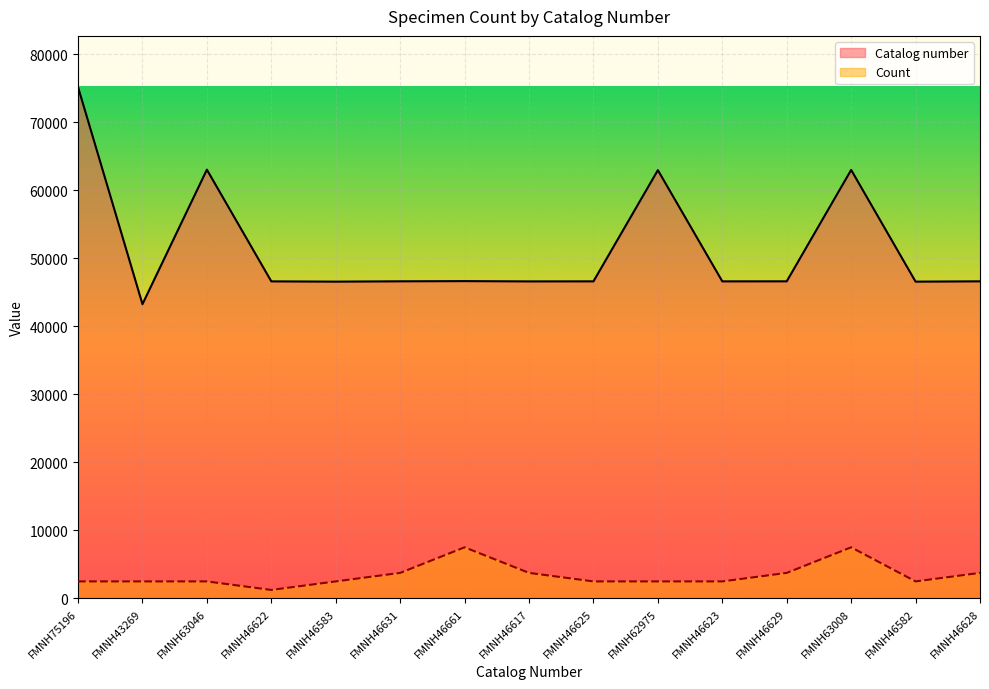

Reading left to right, list all the values displayed in this chart.

Catalog number: 75196.0	43269.0	63046.0	46622.0	46583.0	46631.0	46661.0	46617.0	46625.0	62975.0	46623.0	46629.0	63008.0	46582.0	46628.0
Count: 2506.5	2506.5	2506.5	1253.3	2506.5	3759.8	7519.6	3759.8	2506.5	2506.5	2506.5	3759.8	7519.6	2506.5	3759.8